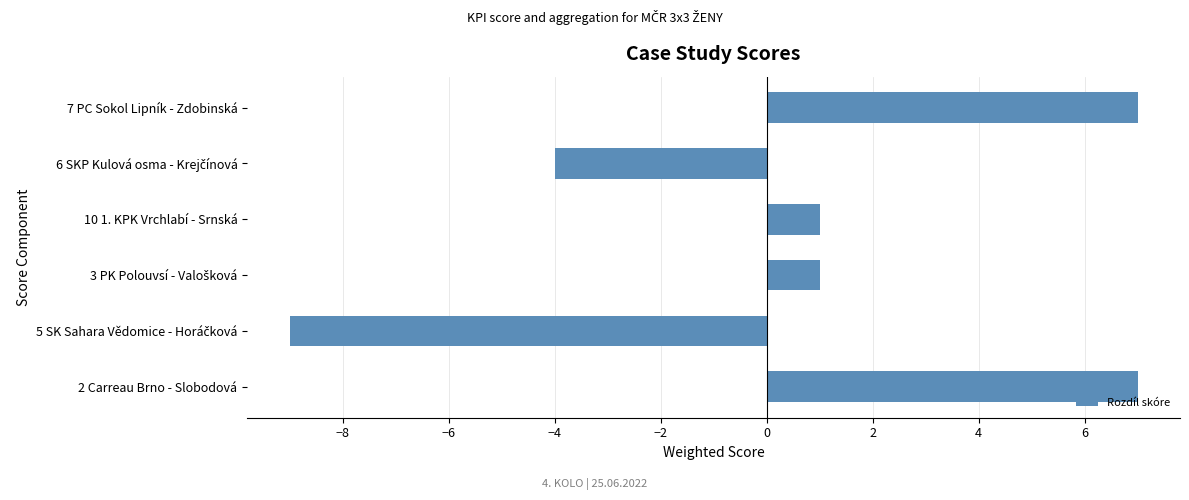

What is the maximum value shown in the chart?

7